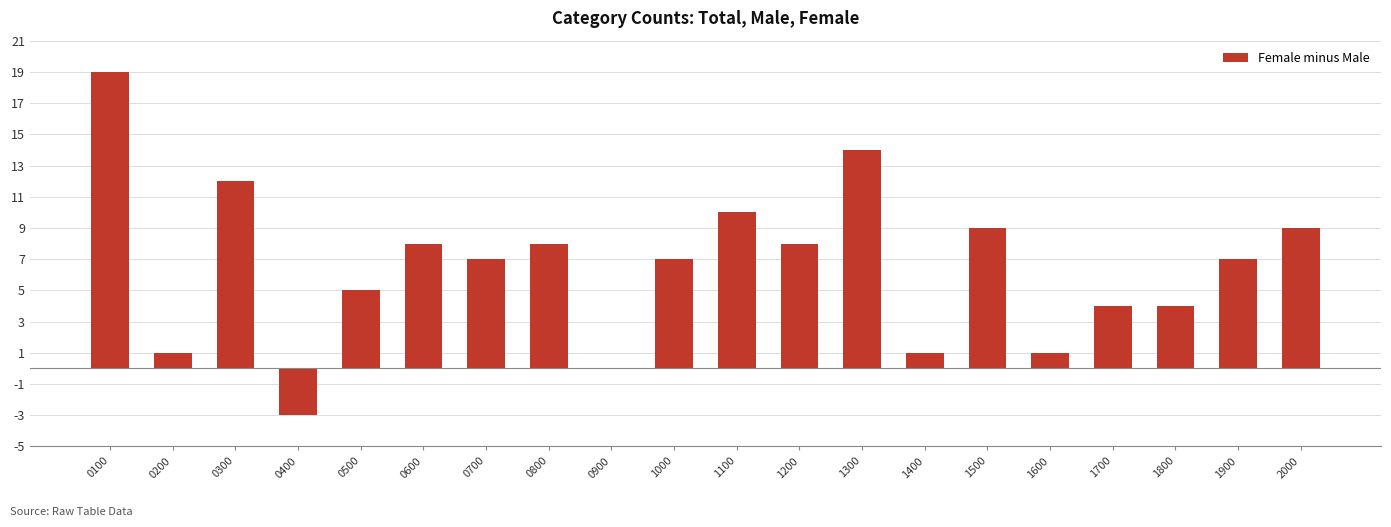

Approximately how many times larger is the value at 0200 compared to 0700?

0.1